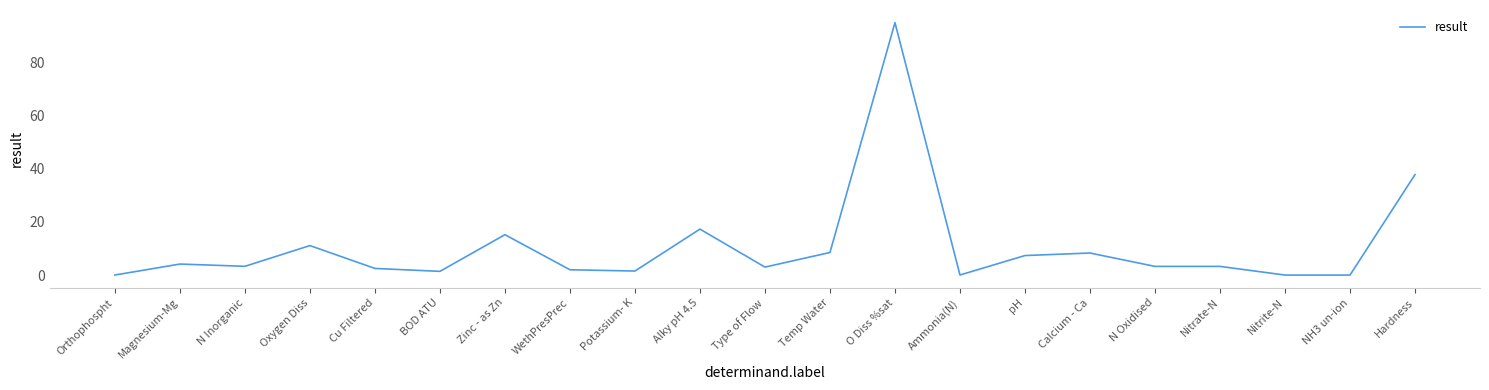

Is this an area chart (filled region under the line)?

No